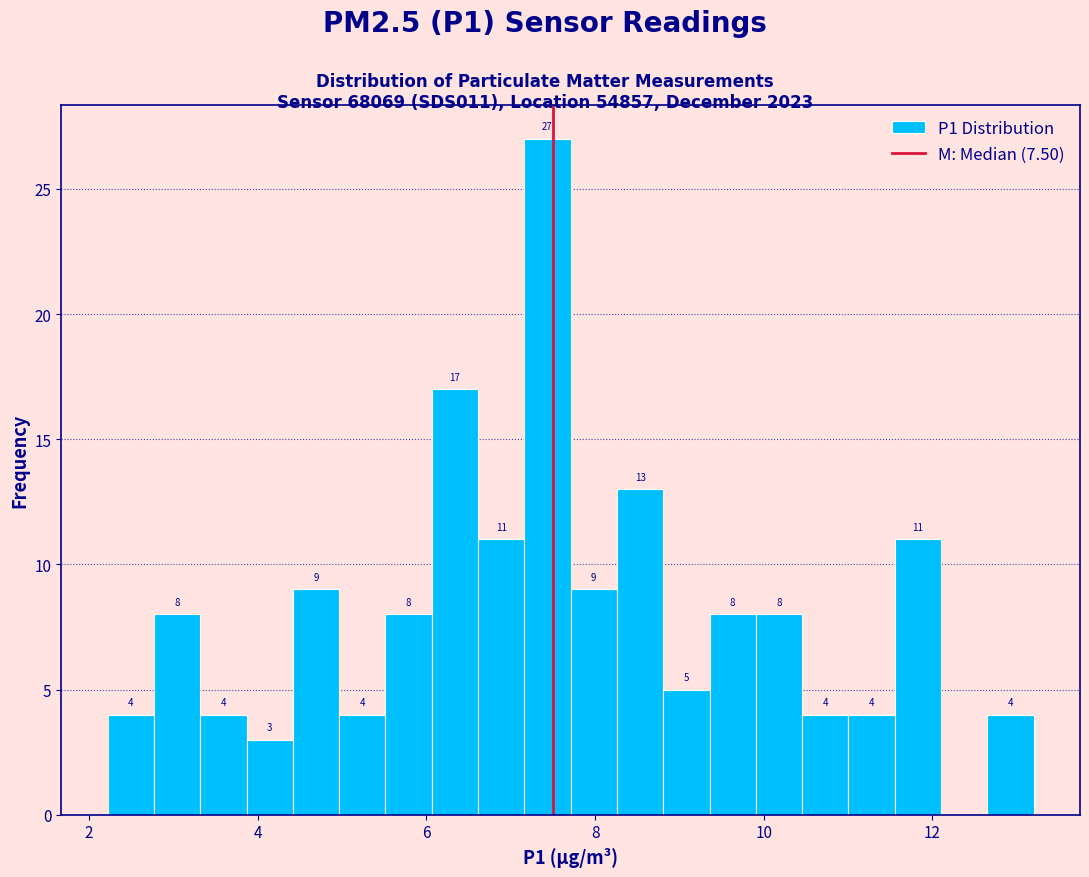

Around what value on the x-axis is the tallest bar? Give the approximate position of its centre, as read against the axis.

7.4